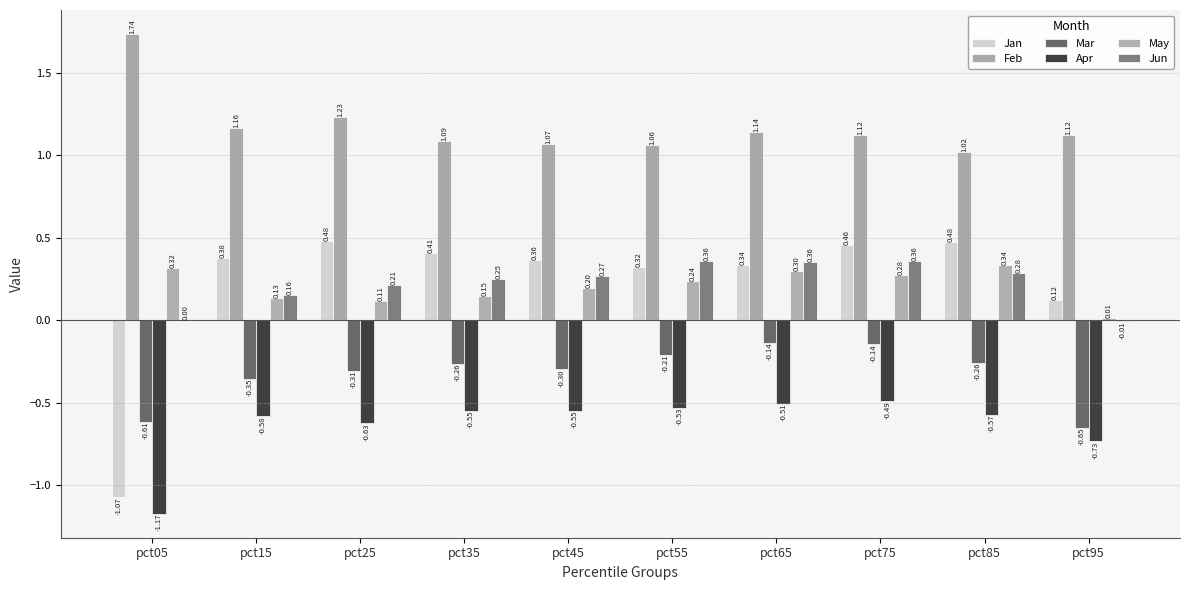

Reading left to right, list all the values displayed in this chart.

Jan: -1.1	0.4	0.5	0.4	0.4	0.3	0.3	0.5	0.5	0.1
Feb: 1.7	1.2	1.2	1.1	1.1	1.1	1.1	1.1	1.0	1.1
Mar: -0.6	-0.4	-0.3	-0.3	-0.3	-0.2	-0.1	-0.1	-0.3	-0.7
Apr: -1.2	-0.6	-0.6	-0.5	-0.5	-0.5	-0.5	-0.5	-0.6	-0.7
May: 0.3	0.1	0.1	0.1	0.2	0.2	0.3	0.3	0.3	0.0
Jun: 0.0	0.2	0.2	0.3	0.3	0.4	0.4	0.4	0.3	-0.0